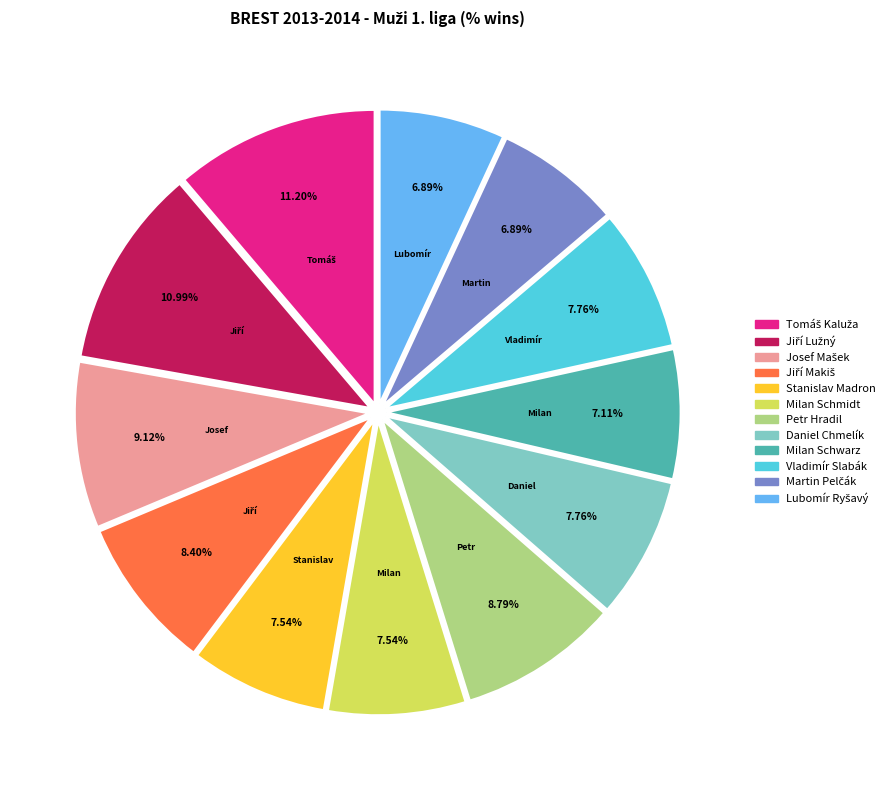

To the nearest percent, what is the average slice percentage?

8%